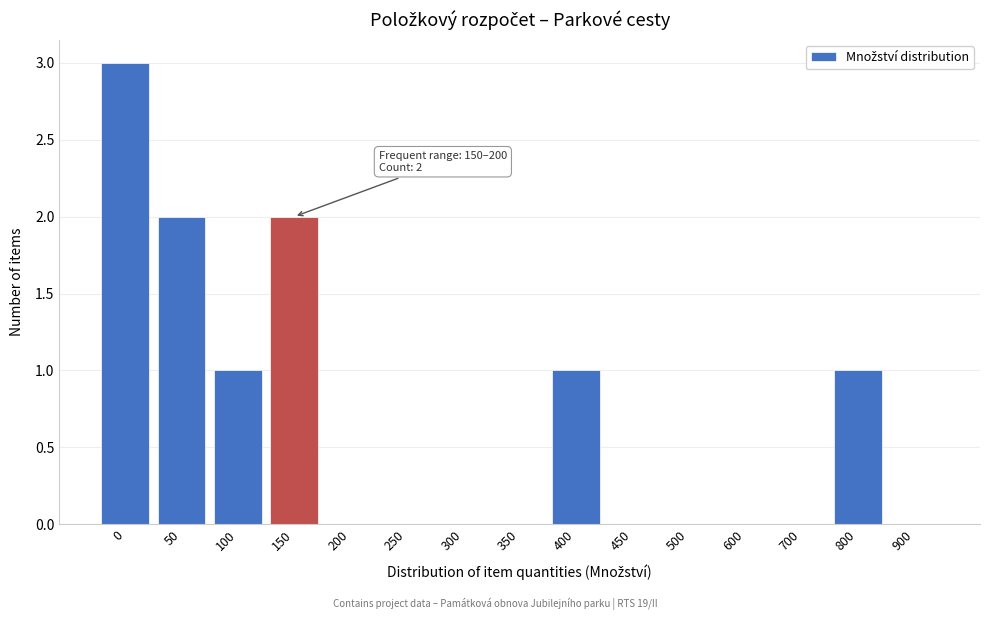

Reading right to left, what are all the values shown in this chart?

900=0	800=1	700=0	600=0	500=0	450=0	400=1	350=0	300=0	250=0	200=0	150=2	100=1	50=2	0=3